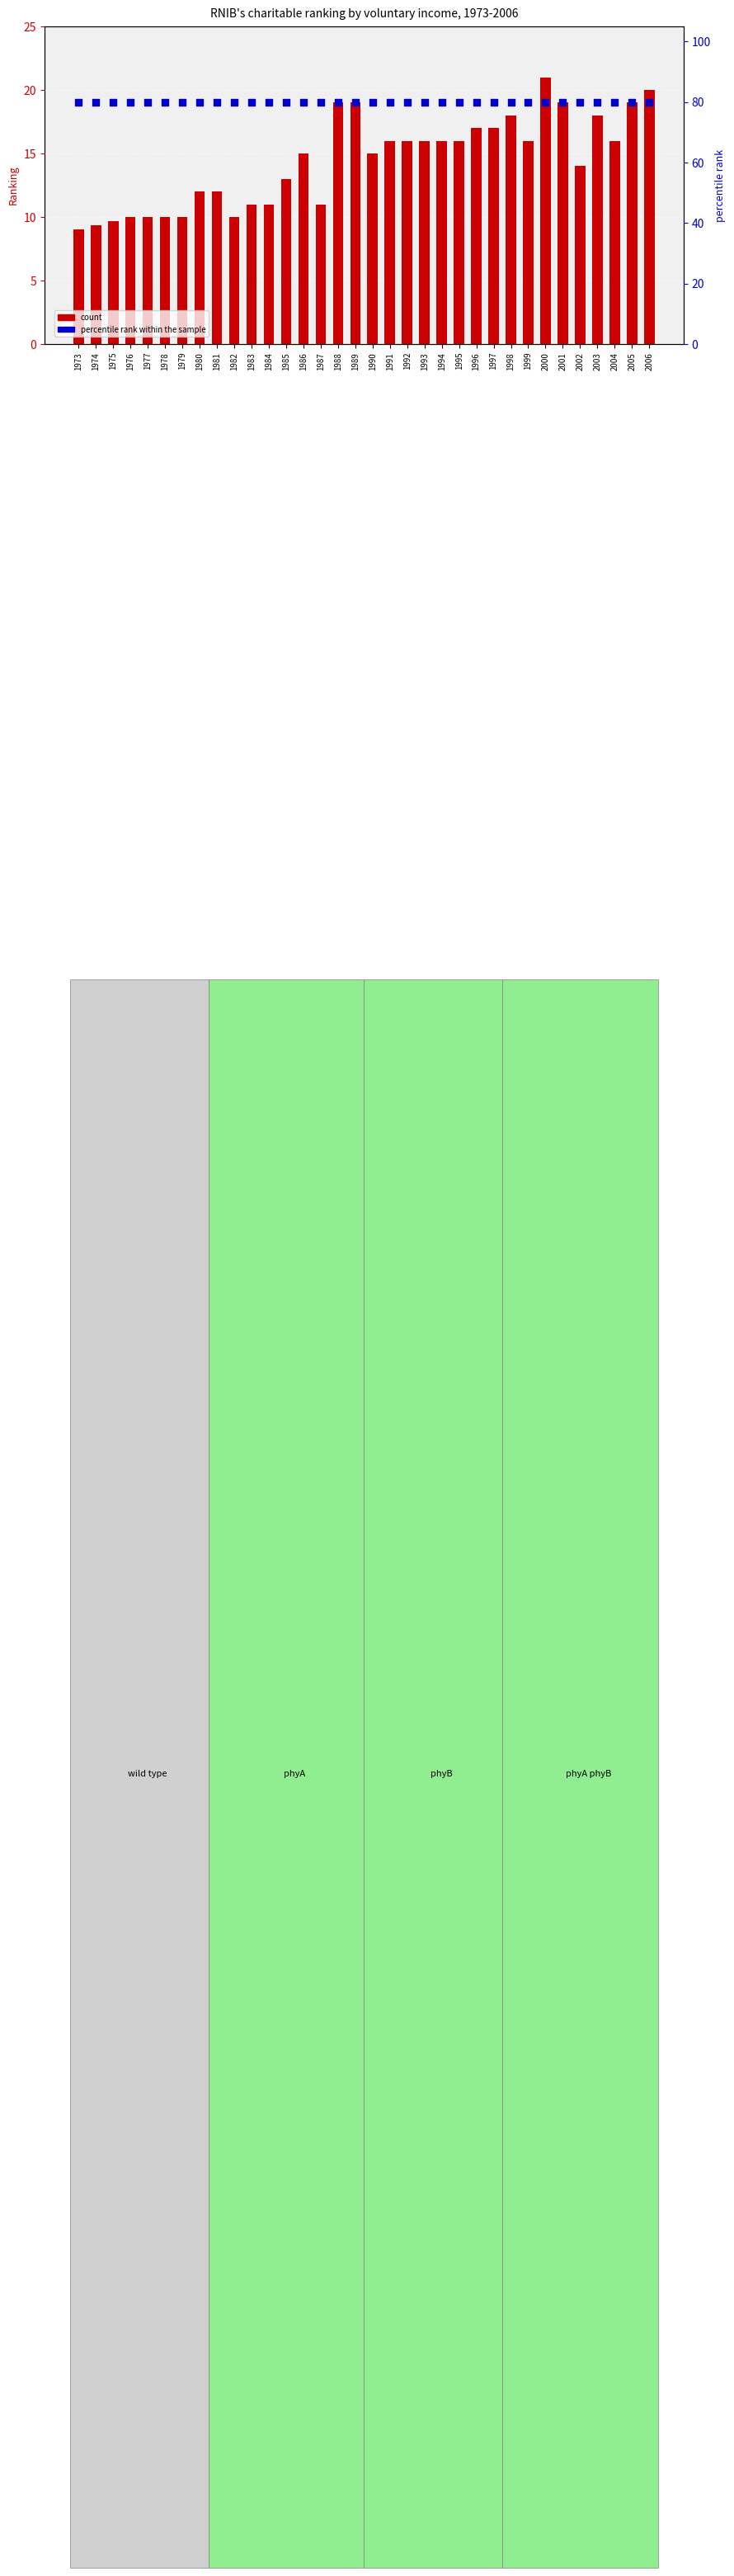

Is the value of count at 1978 greater than the value of percentile rank within the sample at 2002?

No